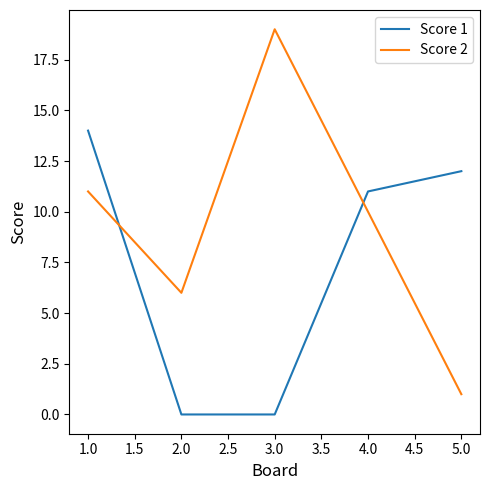

Which series has the widest spread of values?

Score 2